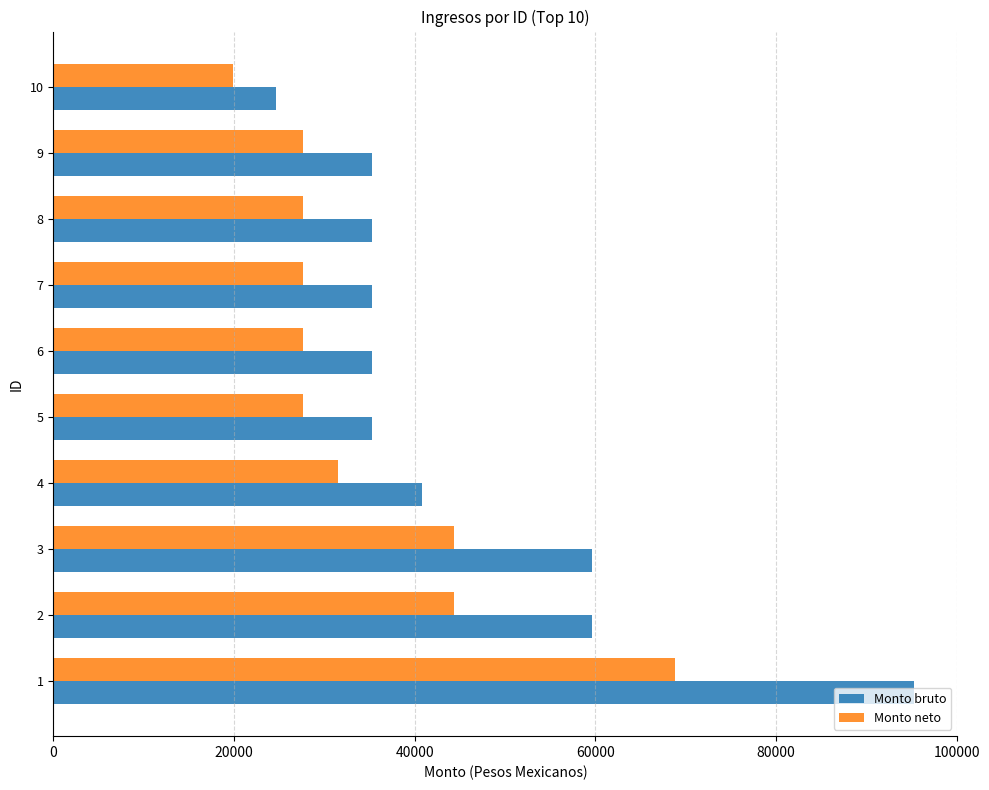

Which series has the largest range (max minus min)?

Monto bruto